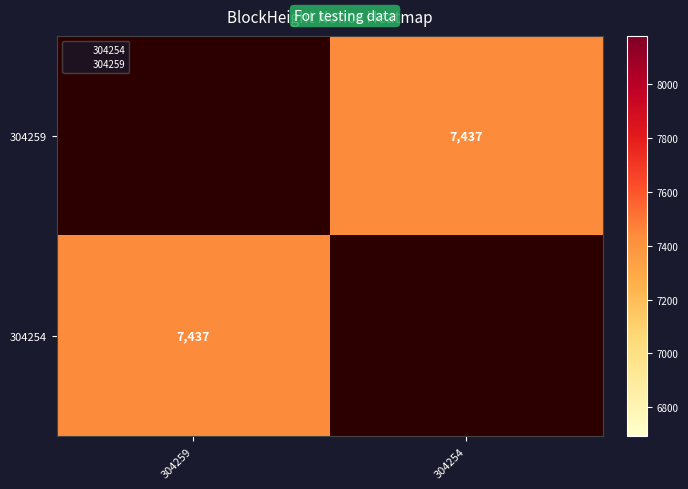

Which category has the lowest value across all series?

304254